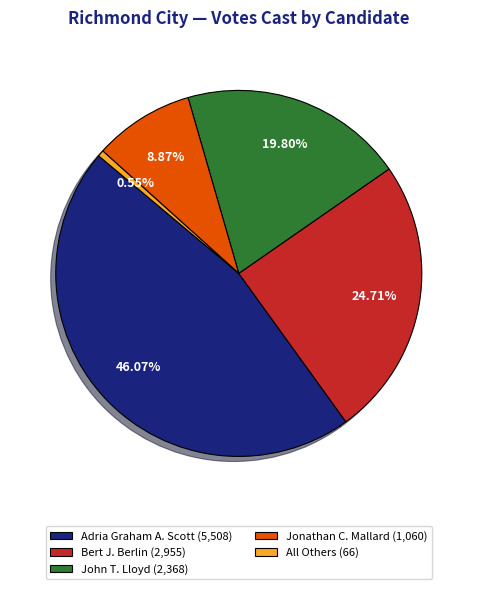

Is there a majority slice in this chart?

No